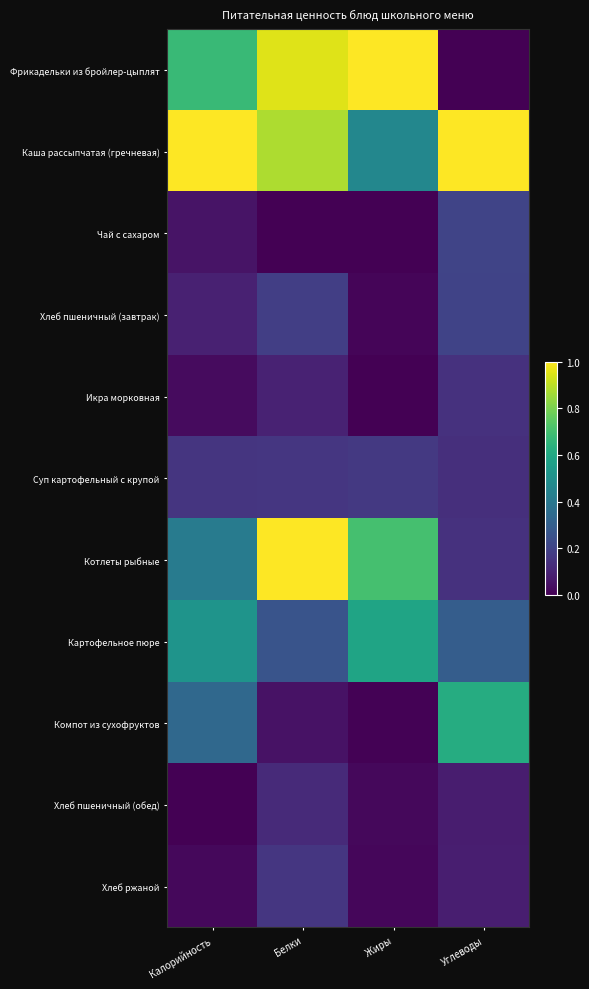

Which series has the largest range (max minus min)?

Фрикадельки из бройлер-цыплят